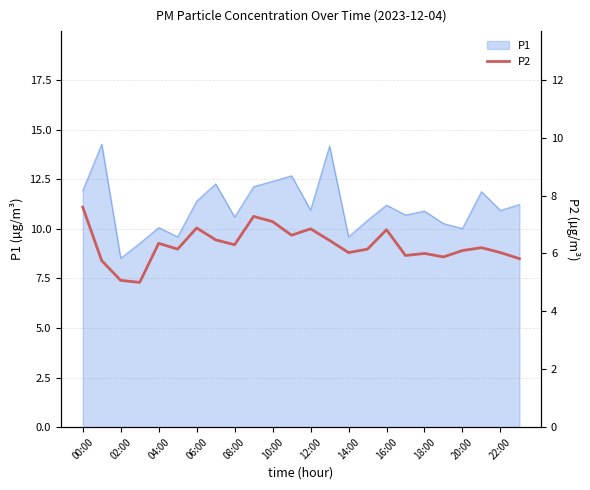

Count the number of categories in the chart.

24